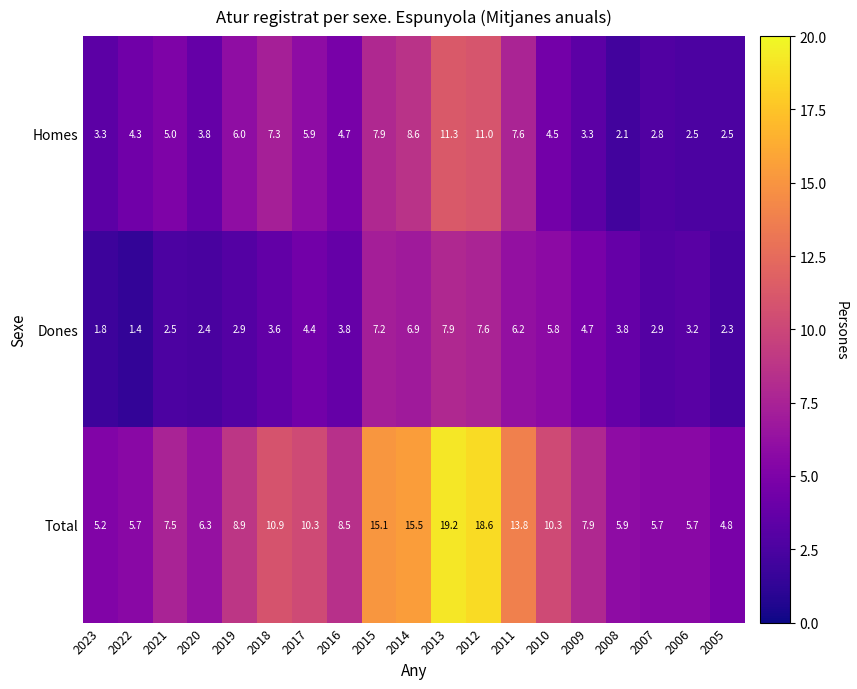

How many values in the Homes series are below 4?

7